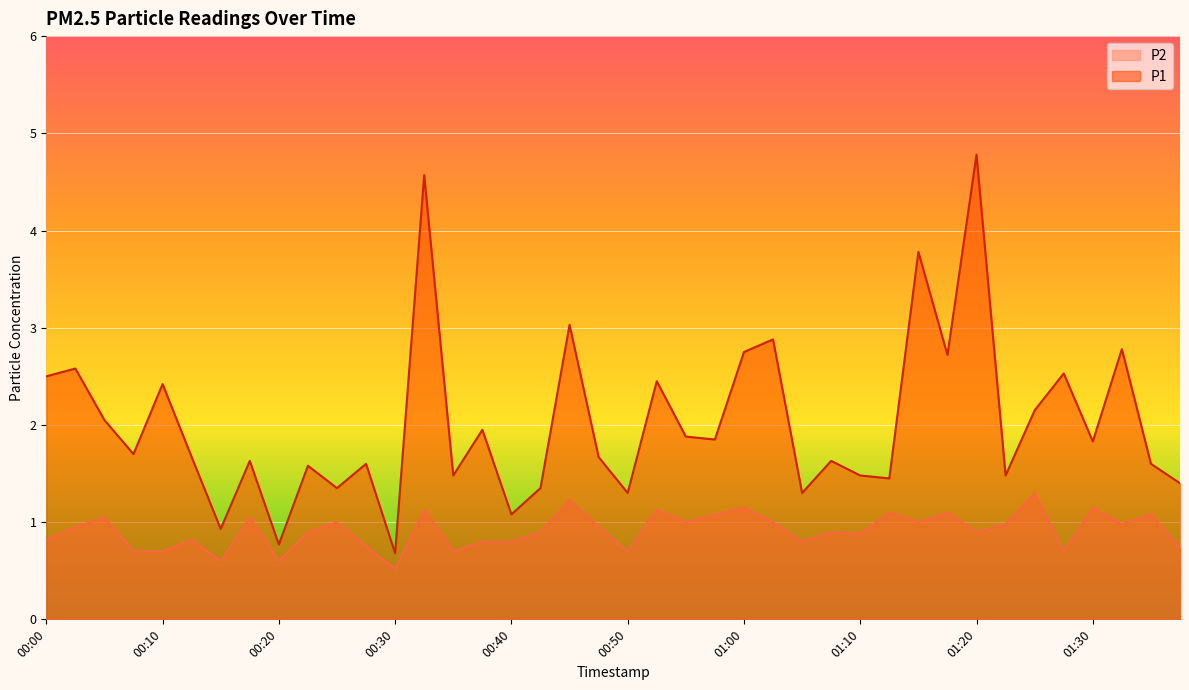

What are all the series names shown in the legend?

P2, P1